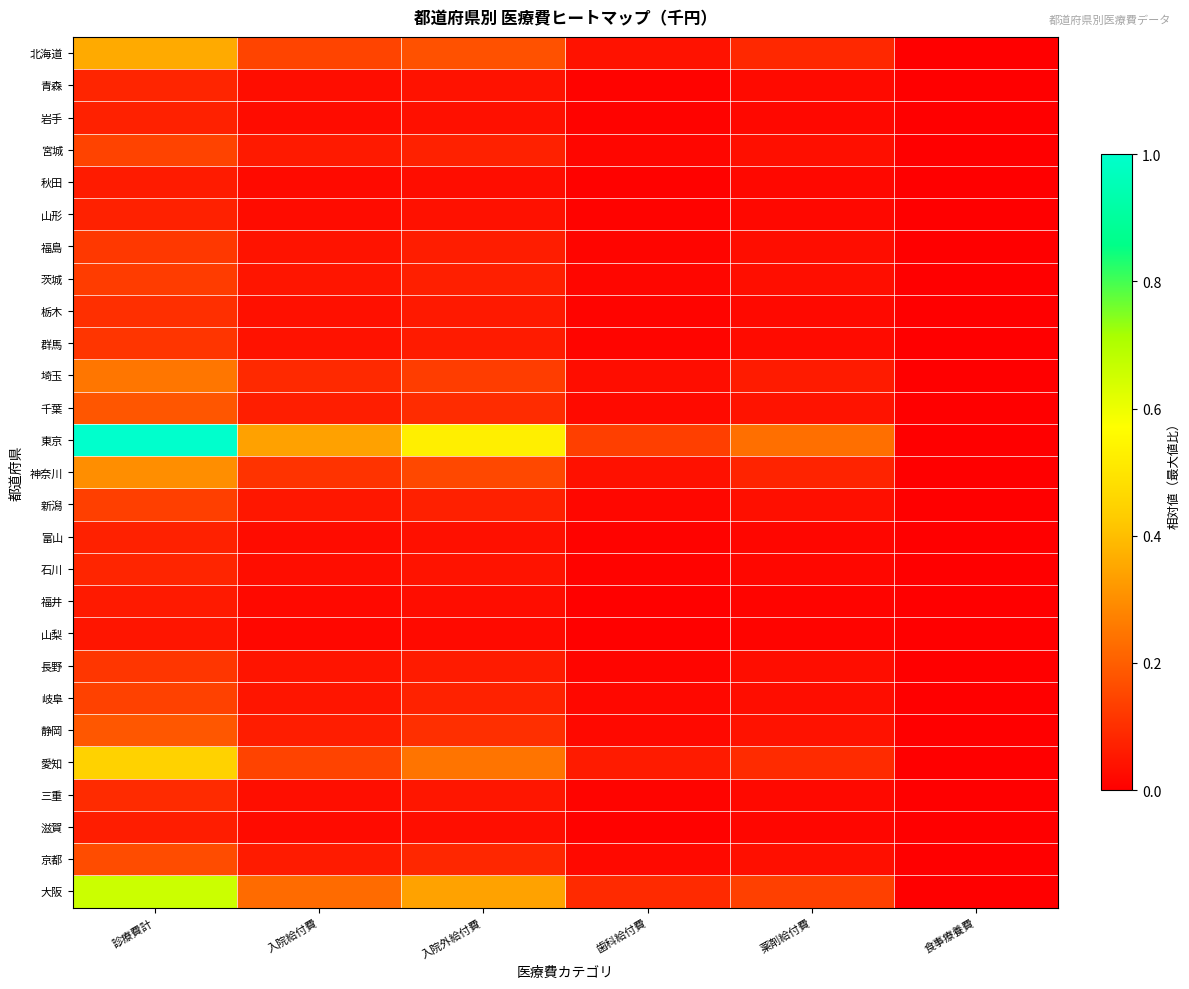

What is the greatest value displayed?

1.0